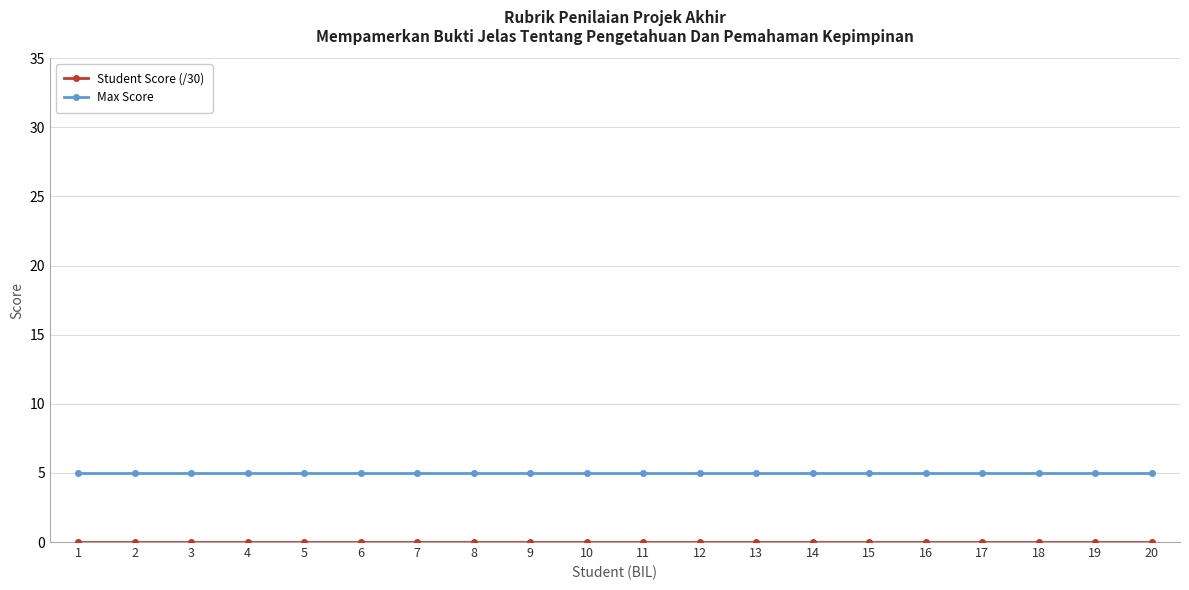

What is the highest value of the Max Score series?

5